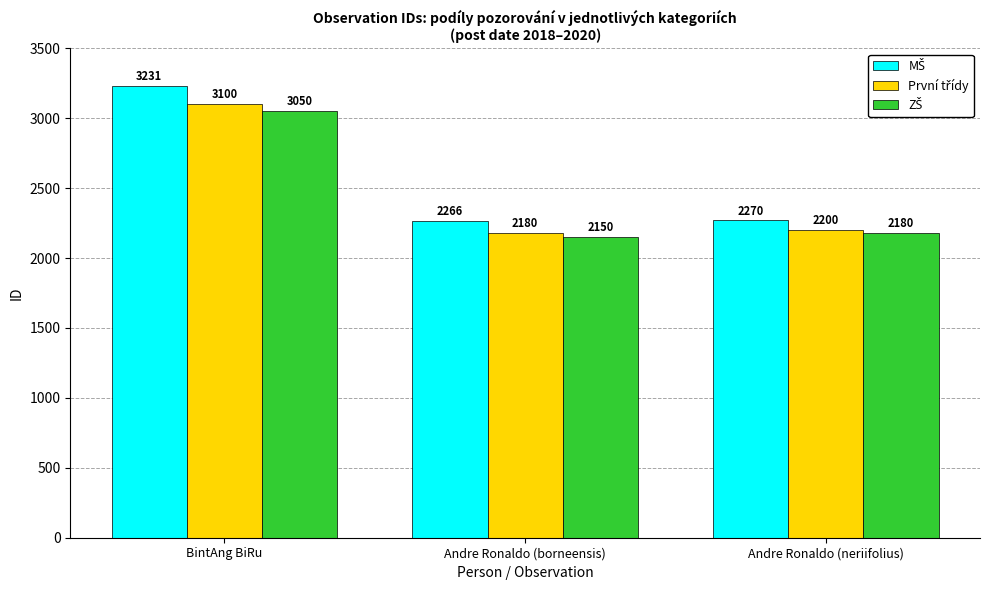

What is the difference between the highest and lowest values at BintAng BiRu?

181